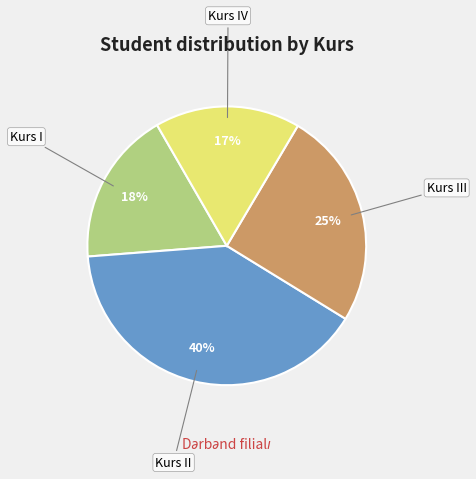

Is there any slice that represents more than half of the pie?

No